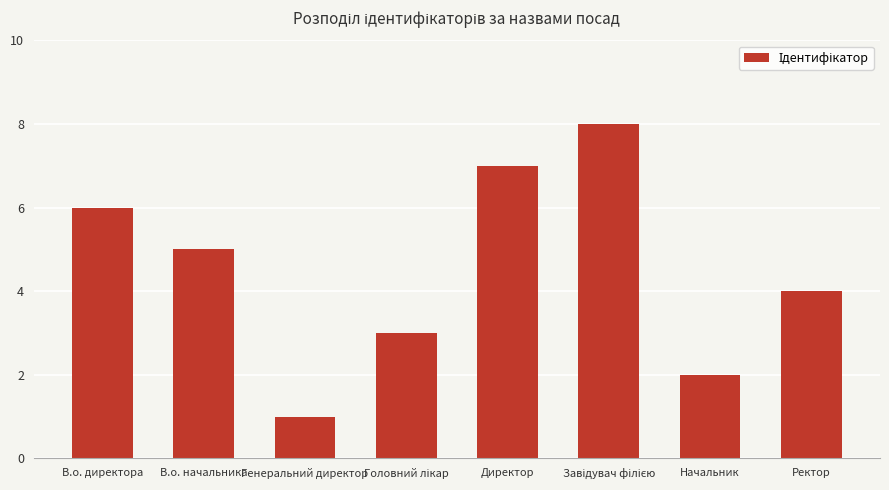

Does the chart contain stacked bars?

No